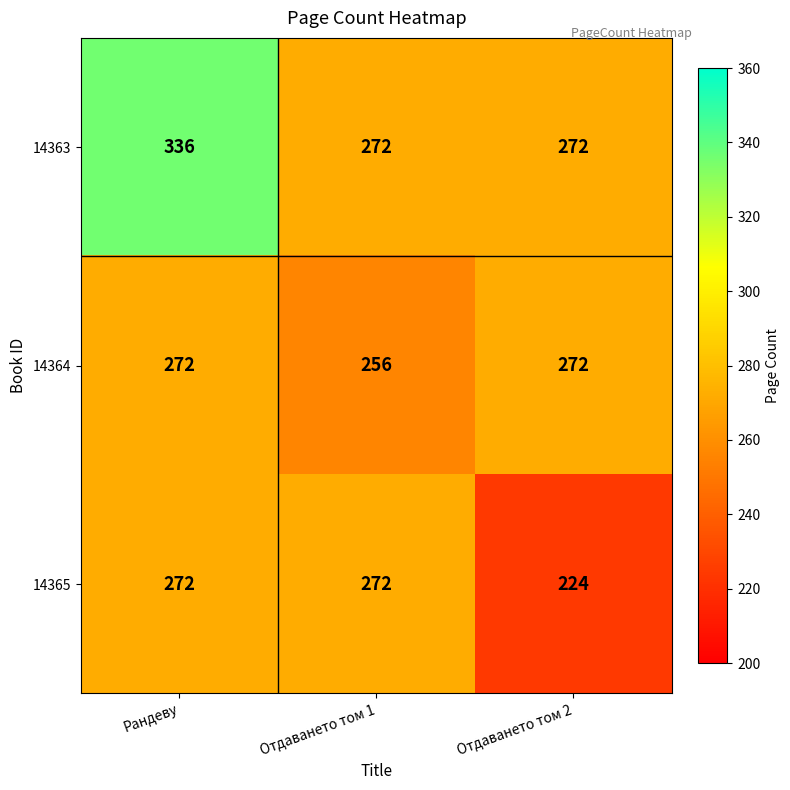

Rank the series by their average value, from highest to lowest.

14363, 14364, 14365